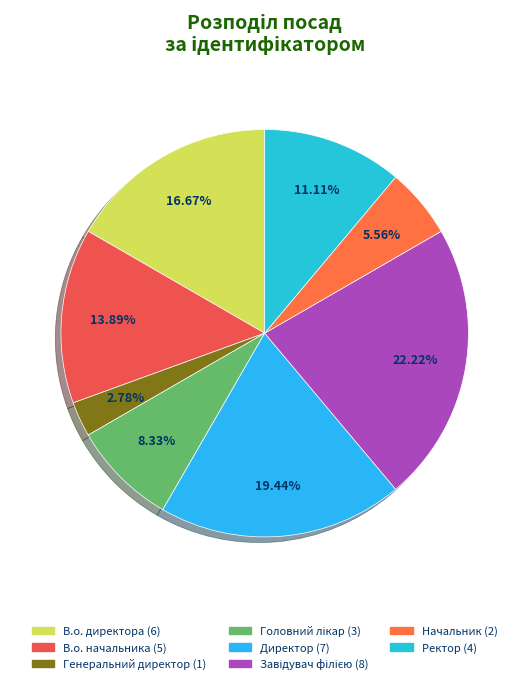

To the nearest percent, what percentage of the pie is Директор?

19%